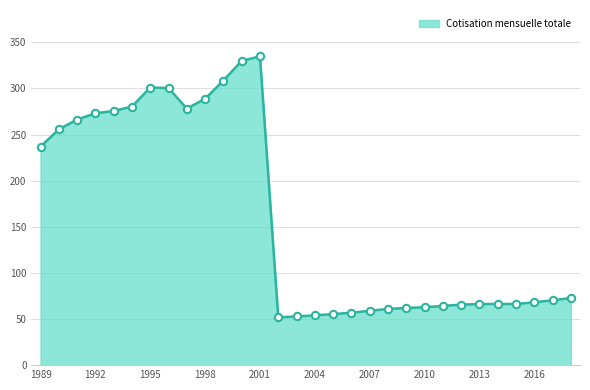

What is the smallest value displayed?

51.9